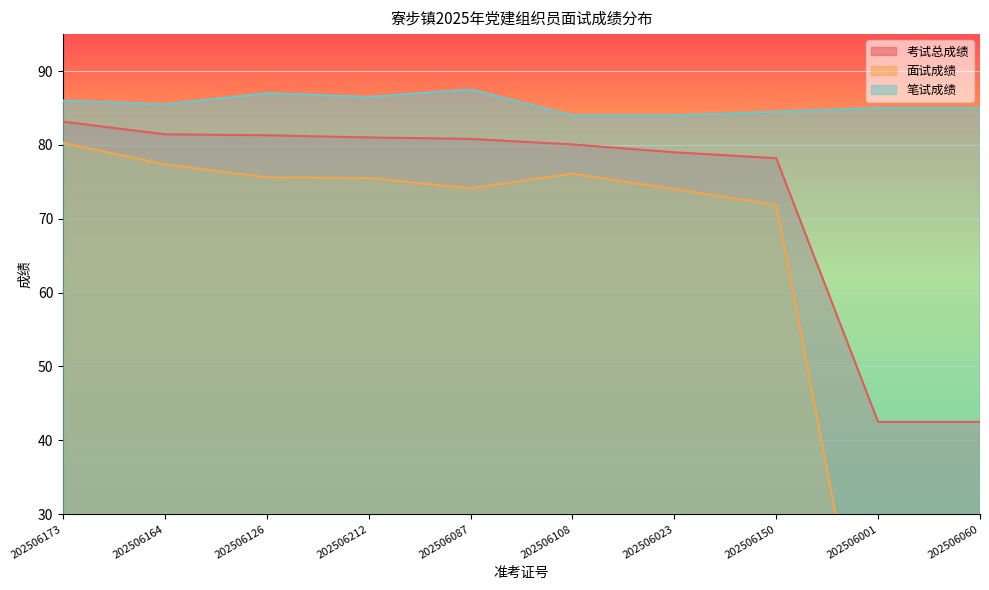

Rank the series by their average value, from lowest to highest.

面试成绩, 考试总成绩, 笔试成绩